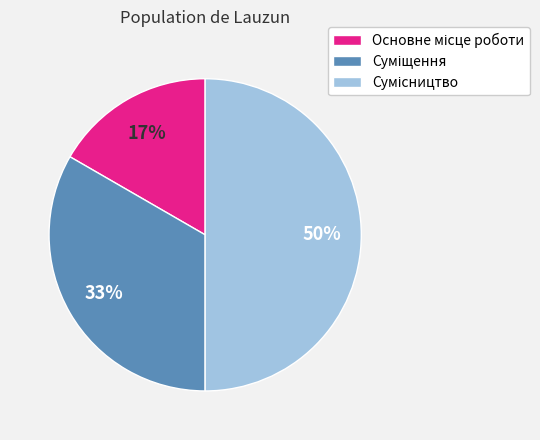

How many slices are in this pie chart?

3